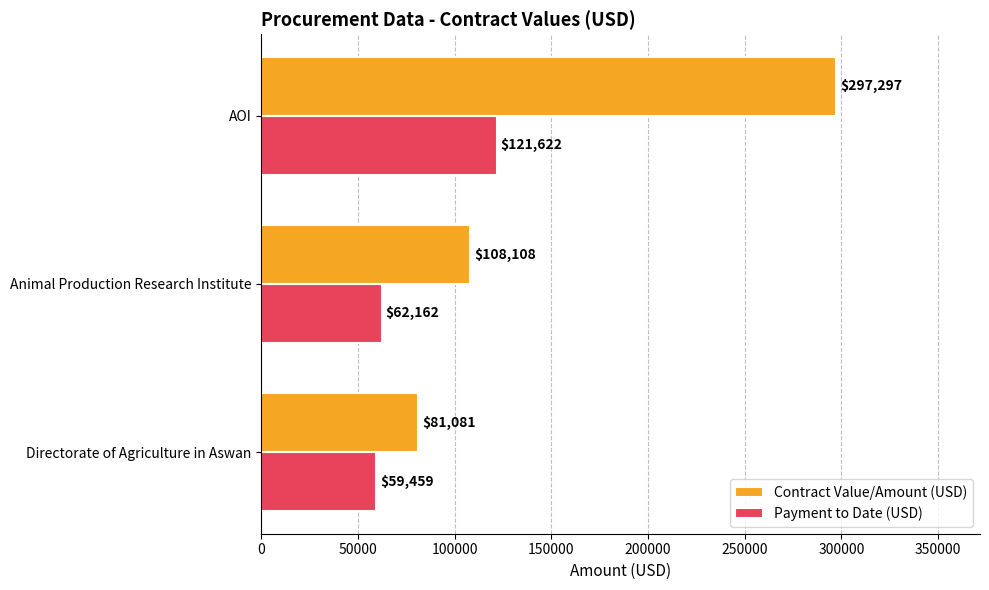

Count the number of categories in the chart.

3